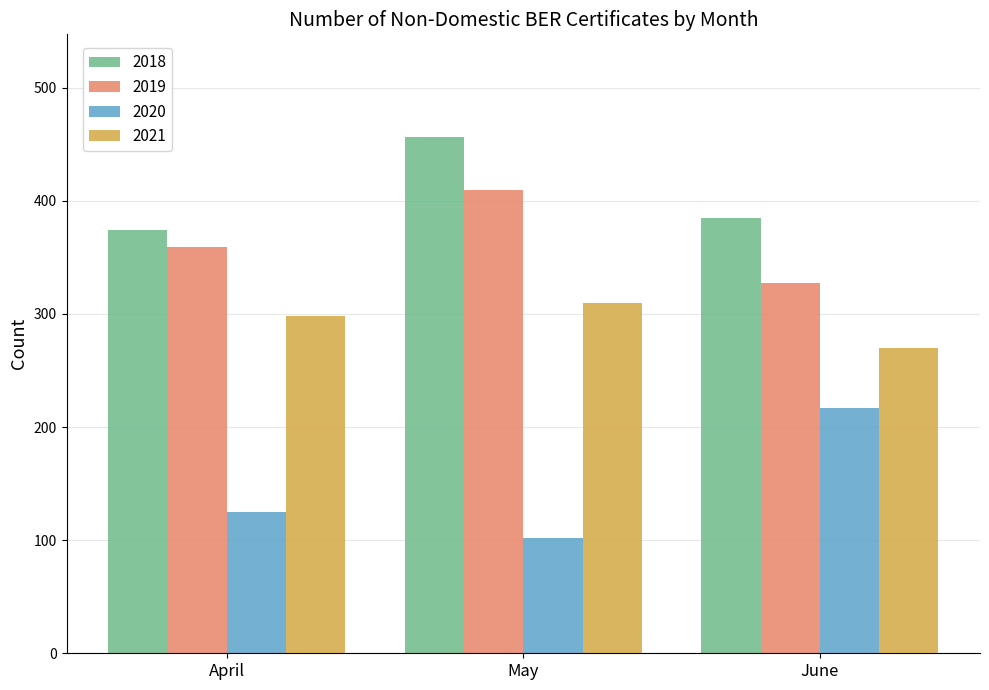

The value of 2019 at May is 410. True or false?

True